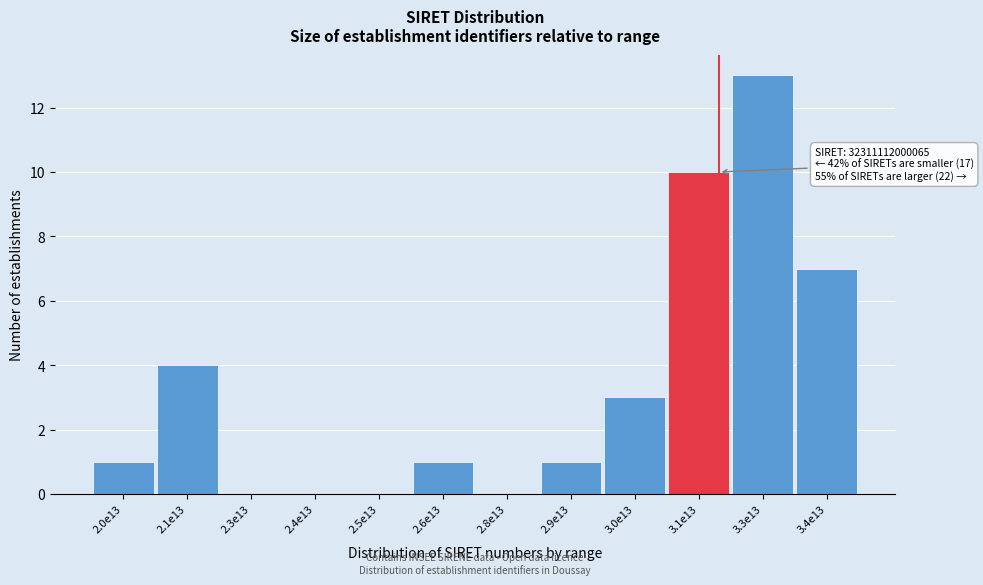

Reading right to left, transcribe all the data shown in this chart.

3.4e13=7	3.3e13=13	3.1e13=10	3.0e13=3	2.9e13=1	2.8e13=0	2.6e13=1	2.5e13=0	2.4e13=0	2.3e13=0	2.1e13=4	2.0e13=1